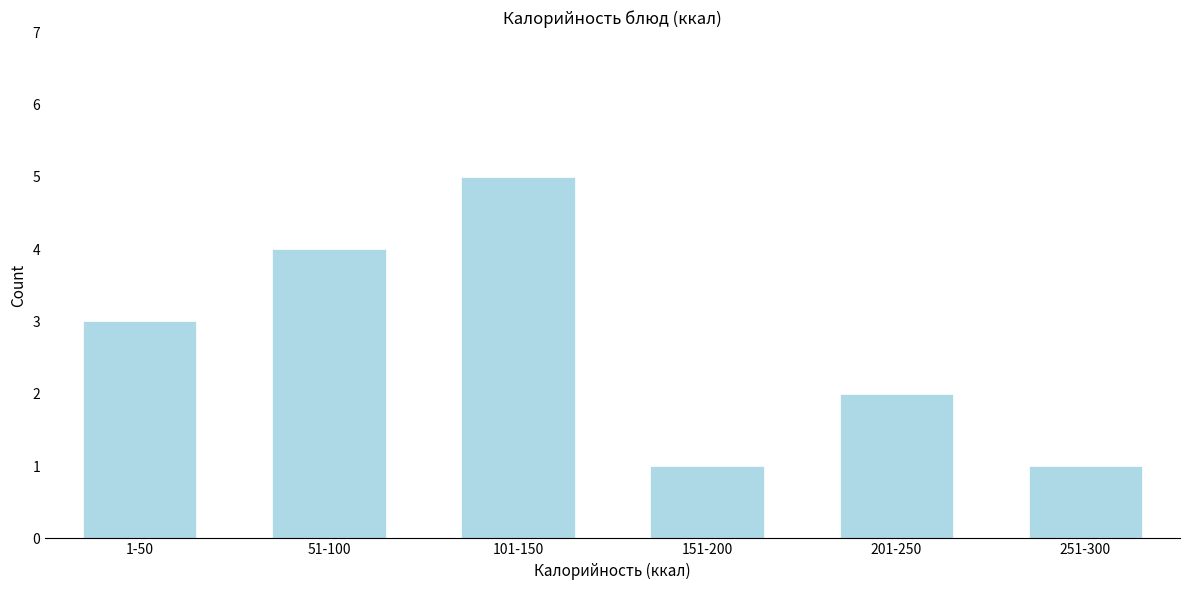

Reading left to right, extract all data points from this chart.

1-50=3	51-100=4	101-150=5	151-200=1	201-250=2	251-300=1